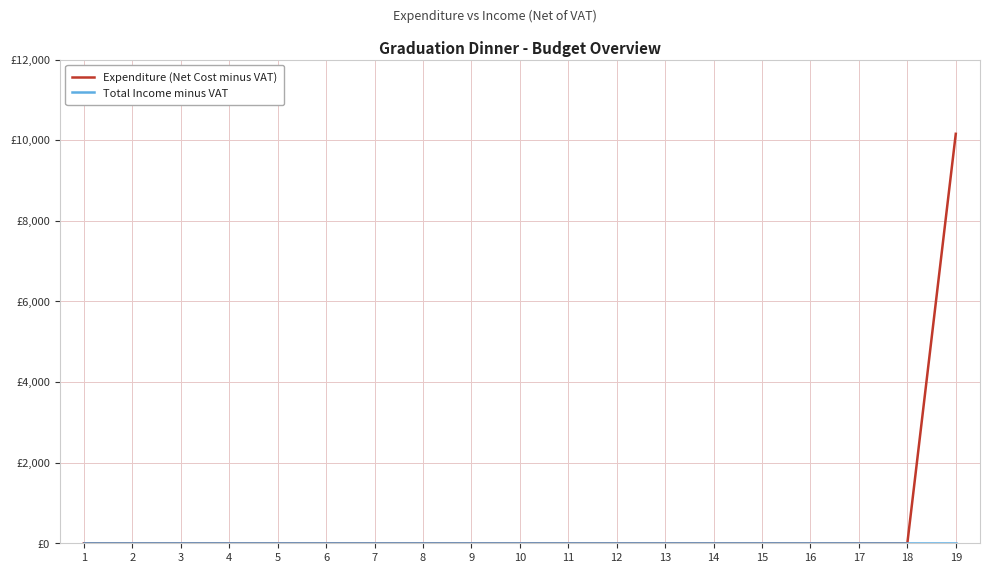

Does the chart display data point markers on the line(s)?

No